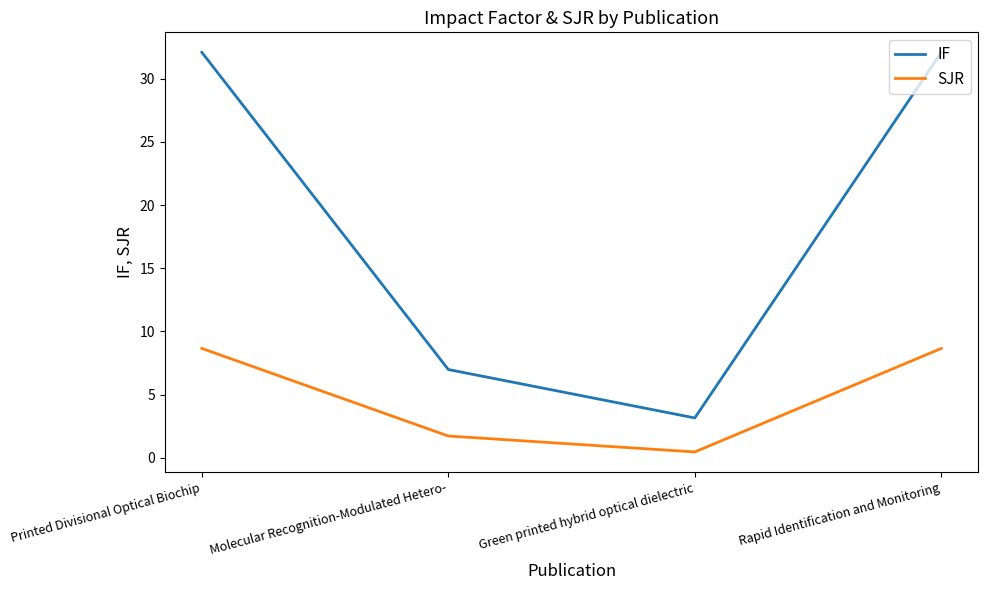

How many lines are shown in the chart?

2